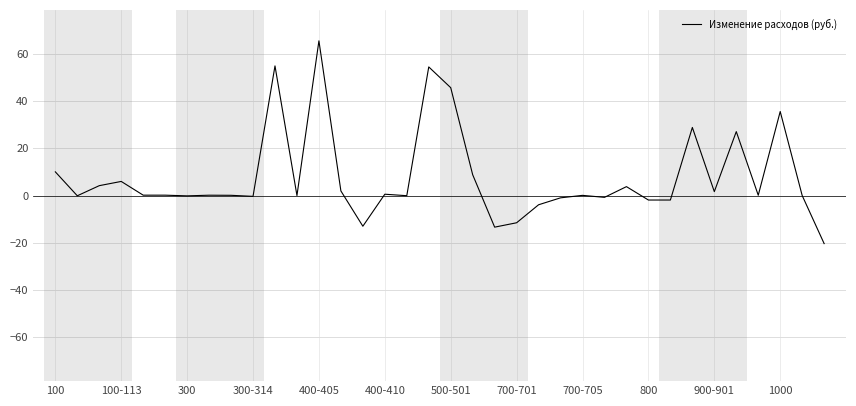

How many lines are shown in the chart?

1